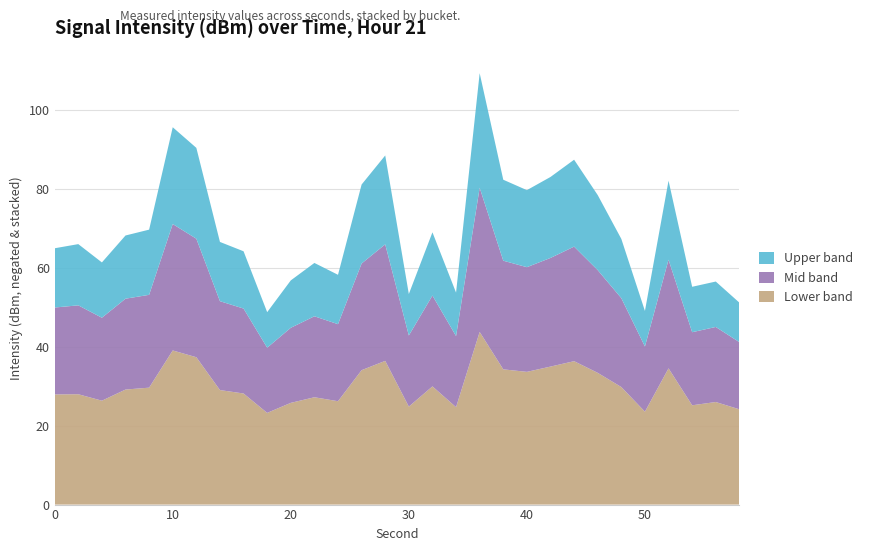

What is the difference between the maximum and minimum values in the Lower band series?

20.5